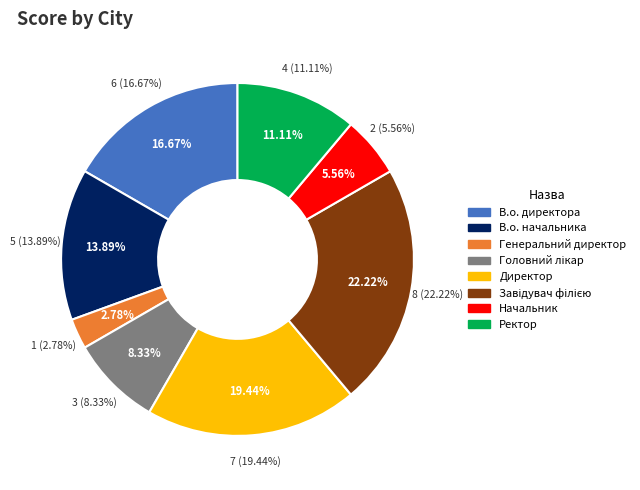

Does Начальник account for over 50% of the chart?

No